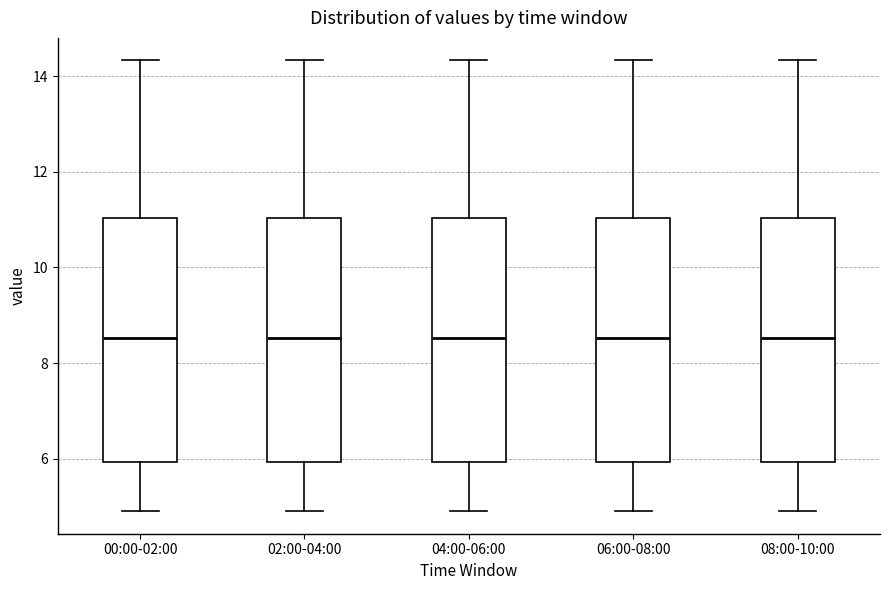

Reading left to right, transcribe this box plot: for each box, give where its median line is, the range the box spans, and where its two whiskers end, as read against the y-axis. The values are not printed on the chart, so give them approximately, as read against the axis.

00:00-02:00: median 8.6, box 6.0 to 11.0, whiskers 5.0 to 14.4
02:00-04:00: median 8.6, box 6.0 to 11.0, whiskers 5.0 to 14.4
04:00-06:00: median 8.6, box 6.0 to 11.0, whiskers 5.0 to 14.4
06:00-08:00: median 8.6, box 6.0 to 11.0, whiskers 5.0 to 14.4
08:00-10:00: median 8.6, box 6.0 to 11.0, whiskers 5.0 to 14.4